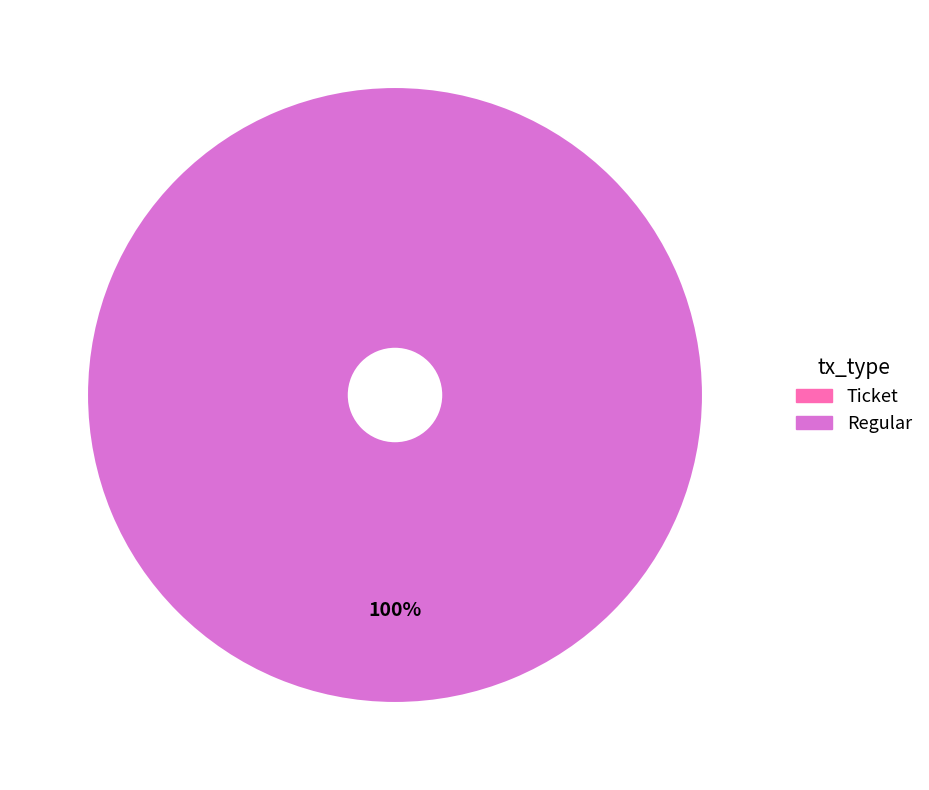

Which category has the biggest portion of the pie?

Regular